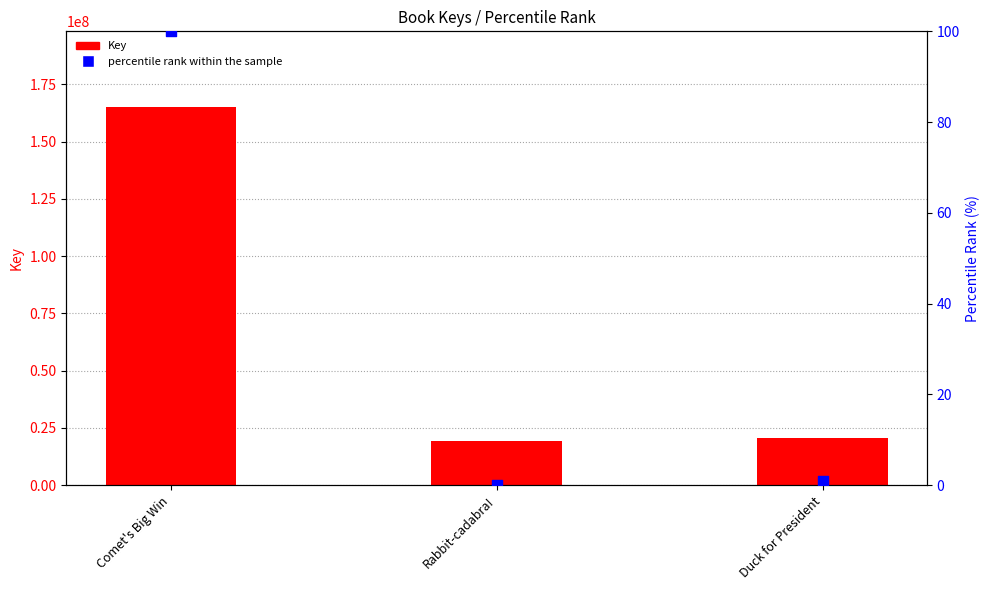

At which category is the sum across all series the highest?

Comet's Big Win